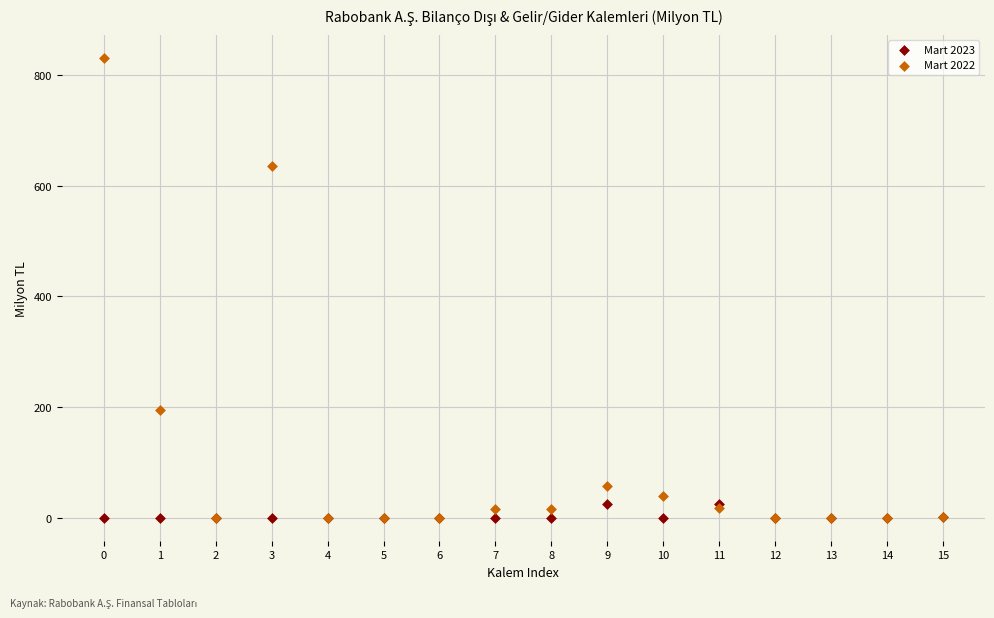

What are all the series names shown in the legend?

Mart 2023, Mart 2022